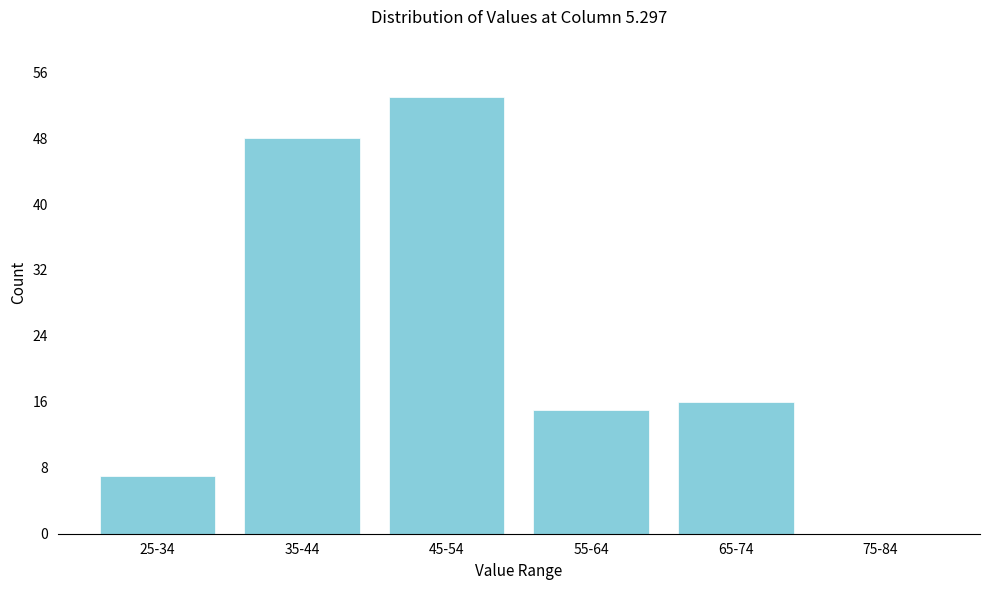

Reading right to left, what are all the values shown in this chart?

75-84=0	65-74=16	55-64=15	45-54=53	35-44=48	25-34=7